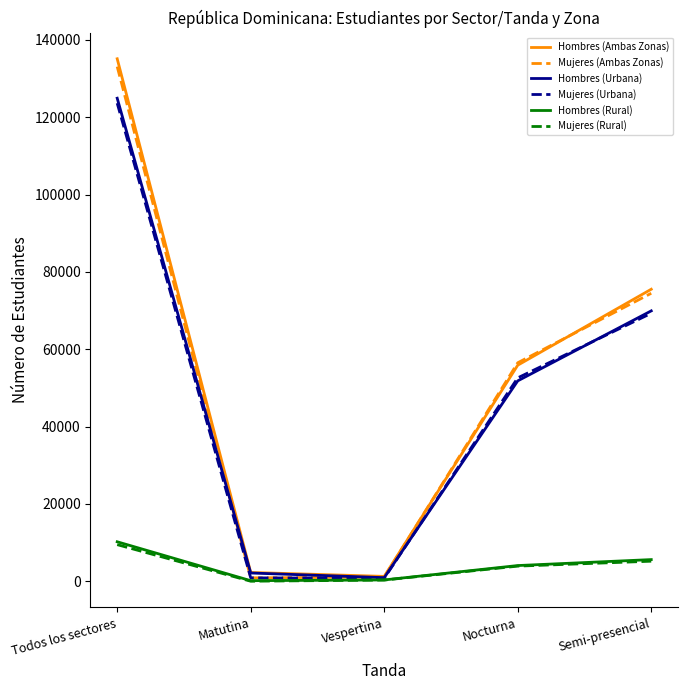

What are all the series names shown in the legend?

Hombres (Ambas Zonas), Mujeres (Ambas Zonas), Hombres (Urbana), Mujeres (Urbana), Hombres (Rural), Mujeres (Rural)